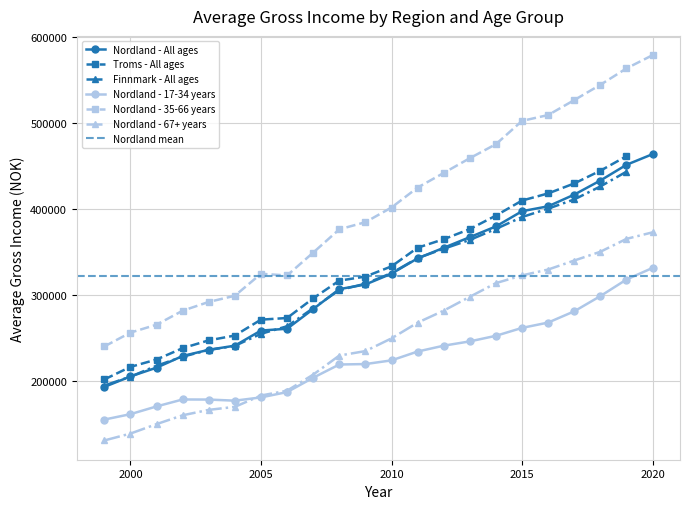

The Nordland - 67+ years series shows 249500 at 2010. True or false?

True